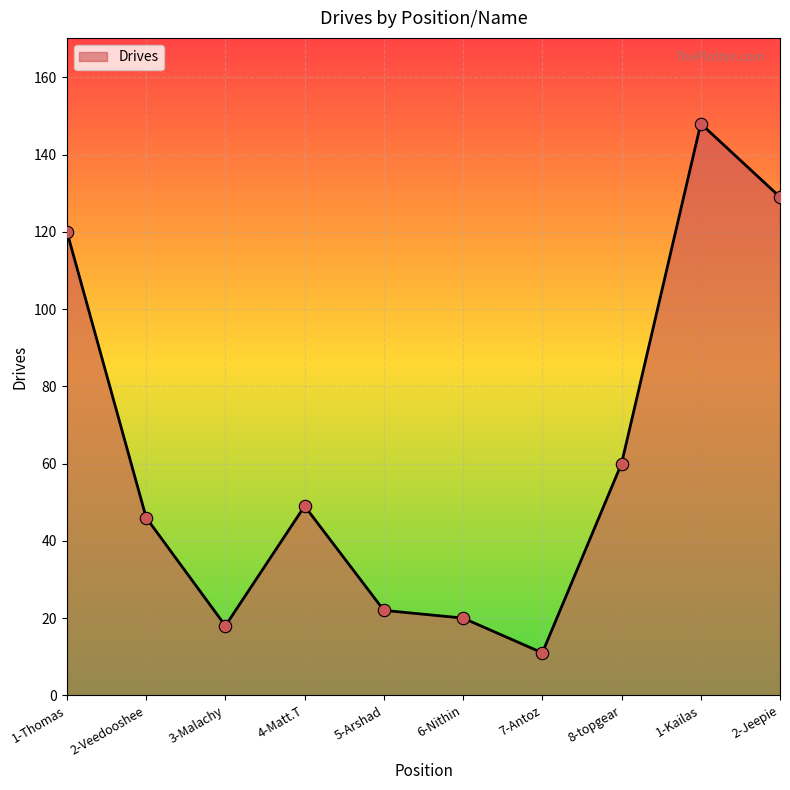

What is the change in value from 8-topgear to 1-Kailas?

+88